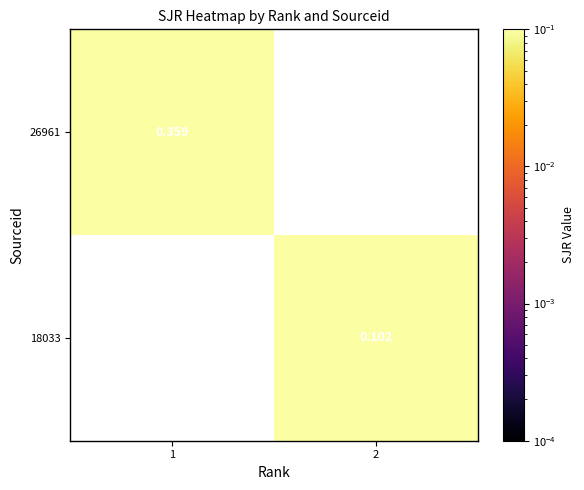

The 18033 series shows 0.0 at 2. True or false?

False